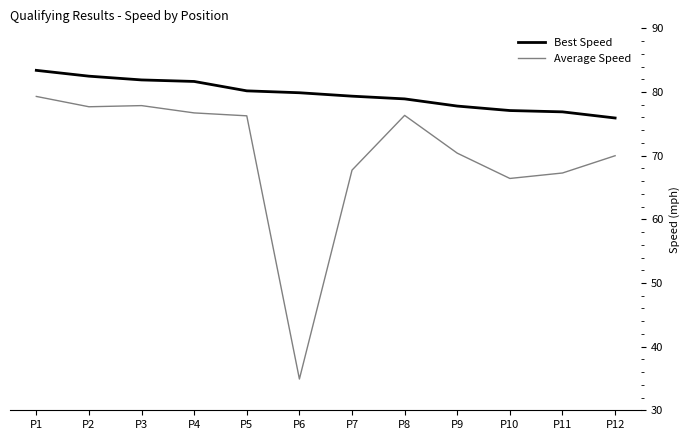

What is the difference between the Best Speed values at P1 and P12?

7.5